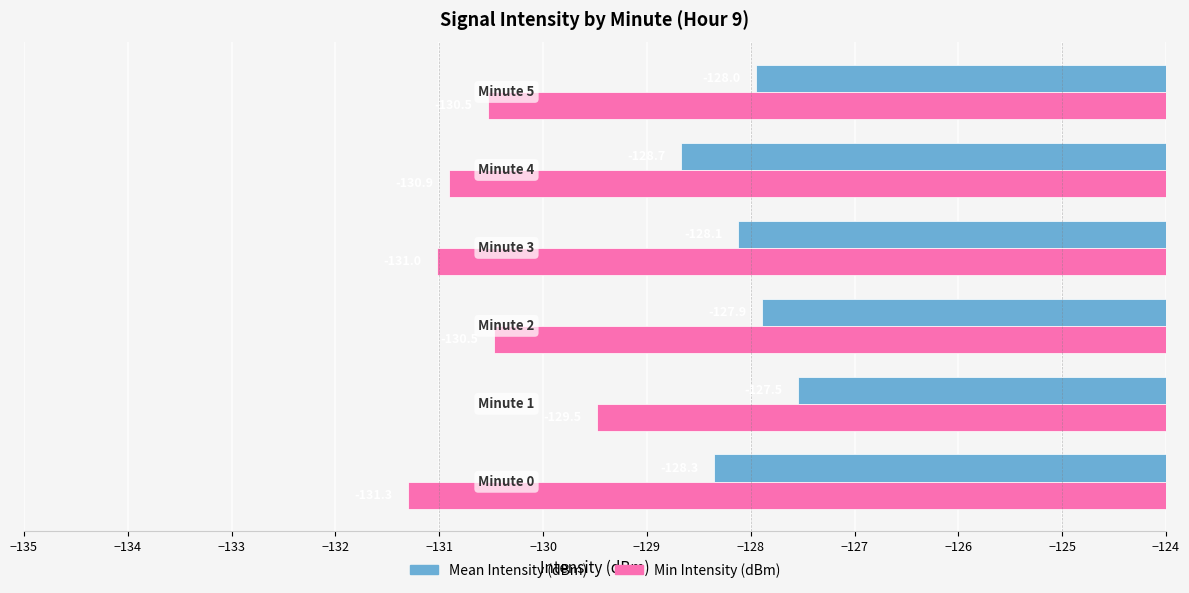

List the series in order of their peak value, highest first.

Mean Intensity (dBm), Min Intensity (dBm)